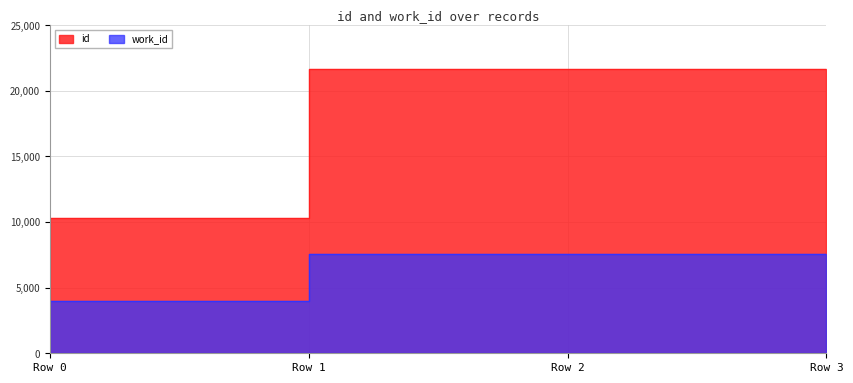

How many lines are shown in the chart?

2